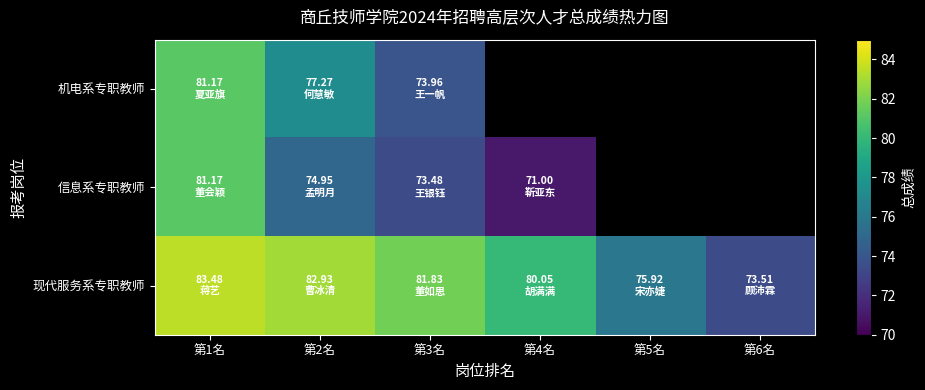

List the series in order of their peak value, highest first.

现代服务系专职教师, 机电系专职教师, 信息系专职教师